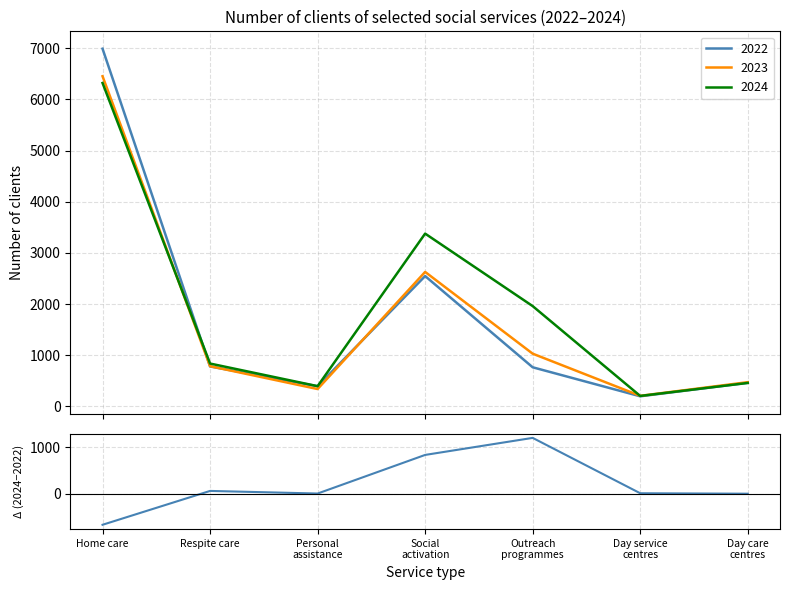

Is it true that the value at Social
activation is 1150?

False